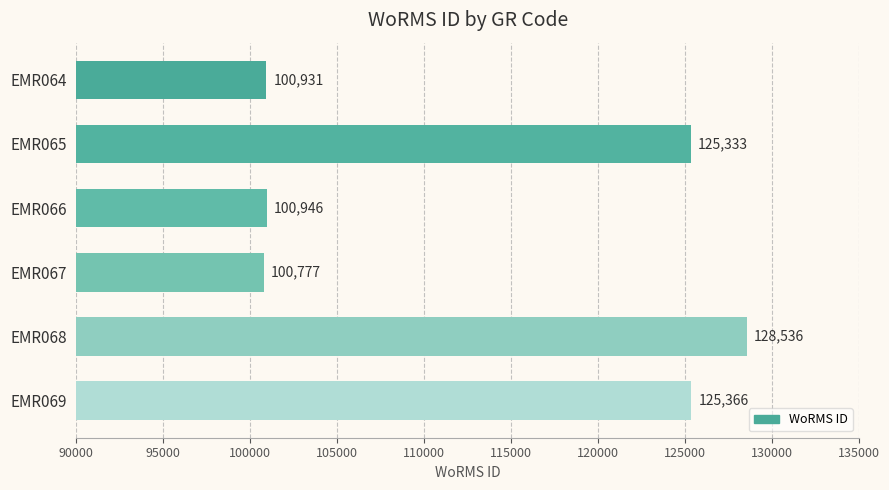

At which label is the value closest to 114656?

EMR065